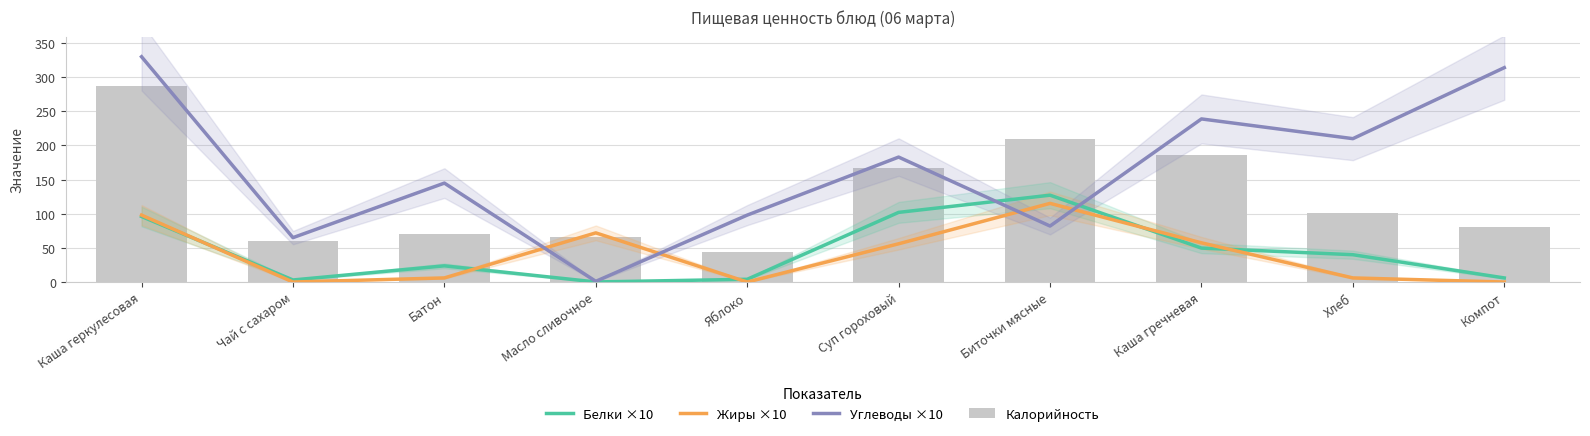

What is the label of the 6th bar from the left?

Суп гороховый